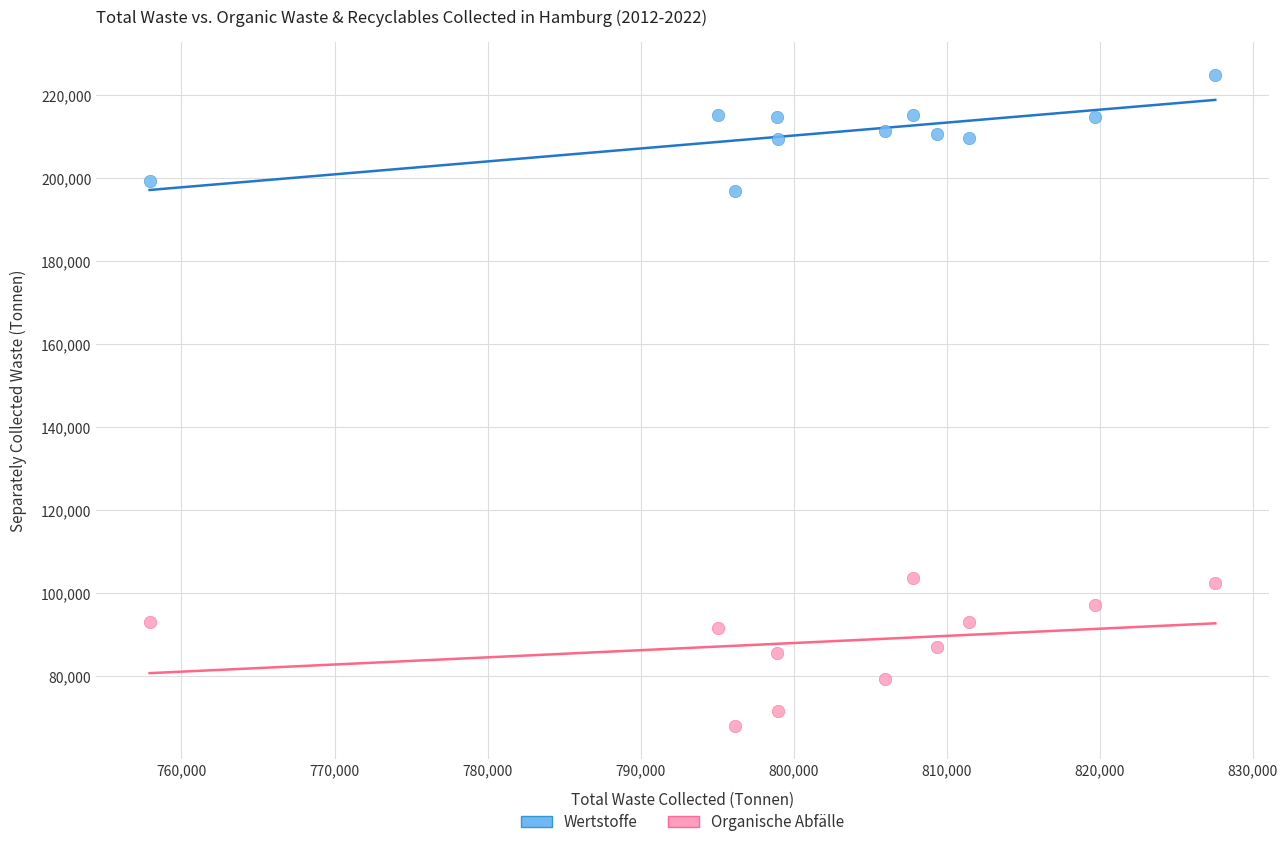

What are all the series names shown in the legend?

Wertstoffe, Organische Abfälle